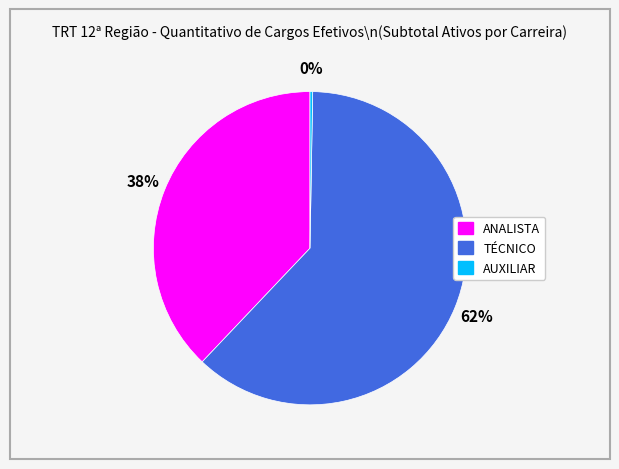

What is the ratio of the value at ANALISTA to the value at TÉCNICO?

0.6